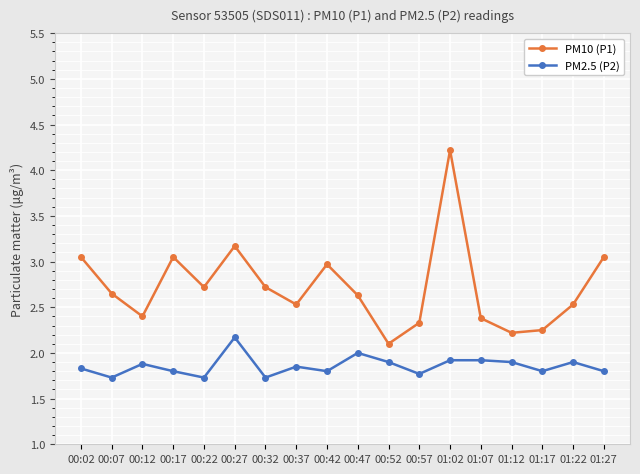

The PM10 (P1) series shows 1.7 at 00:22. True or false?

False